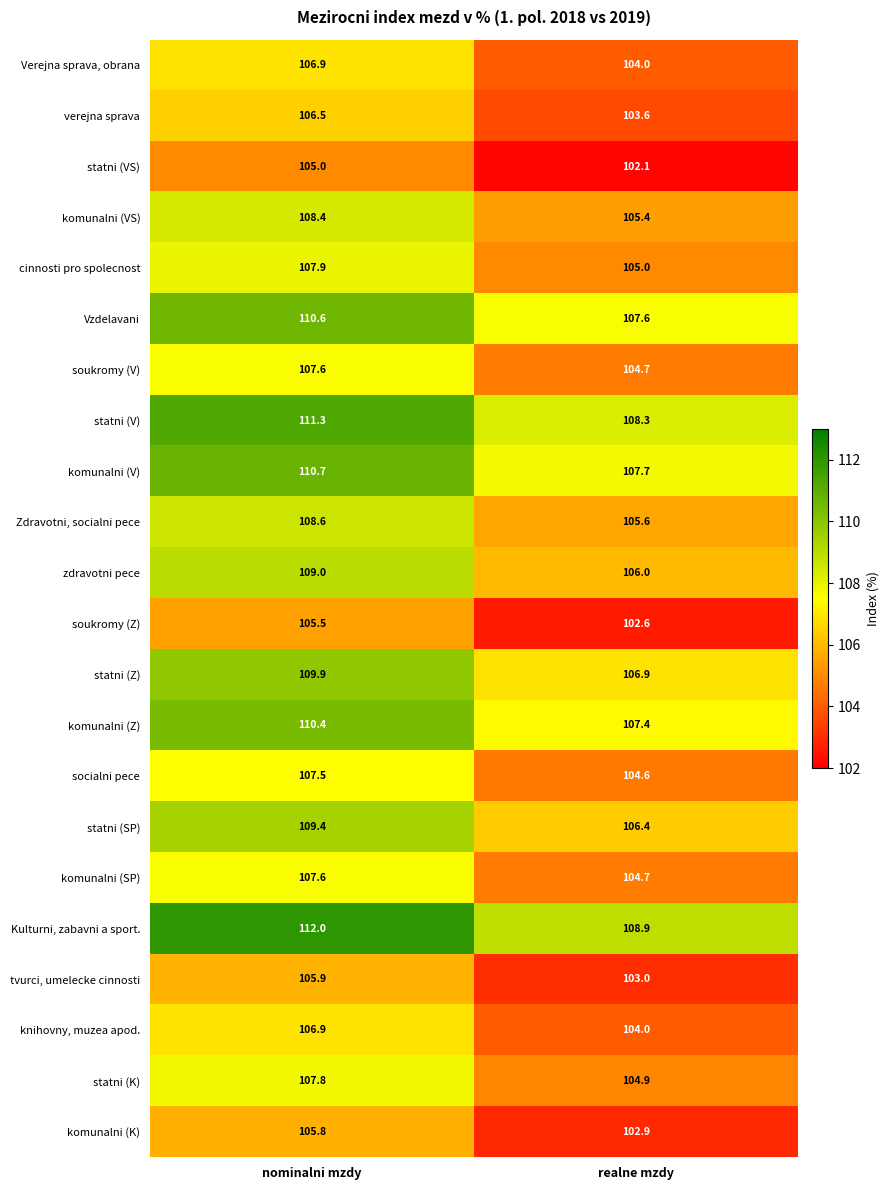

What value does the statni (V) series have at realne mzdy?

108.3